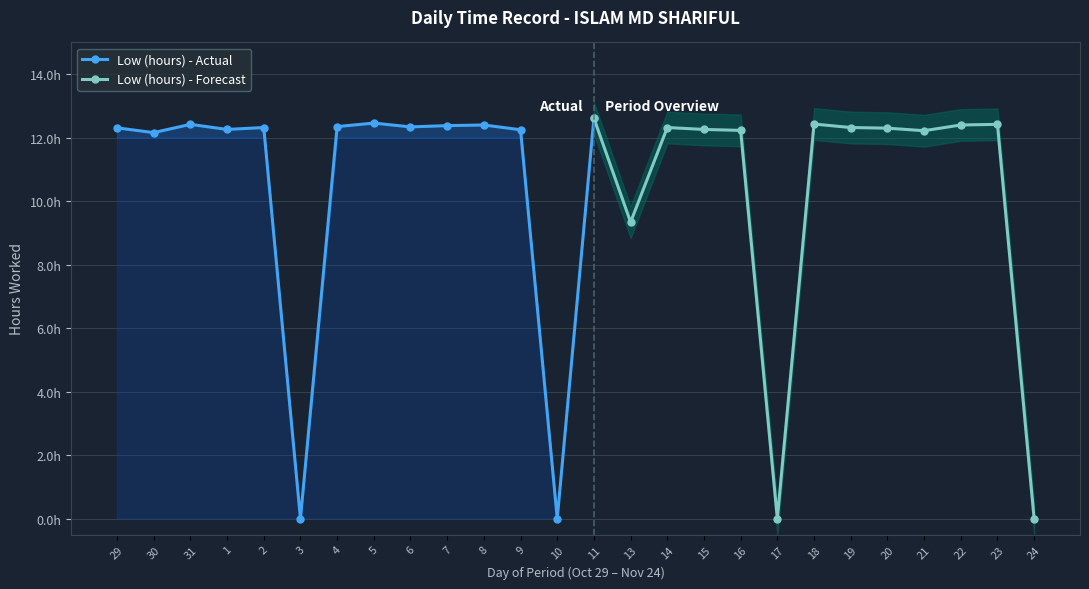

Where is the first local maximum?

31